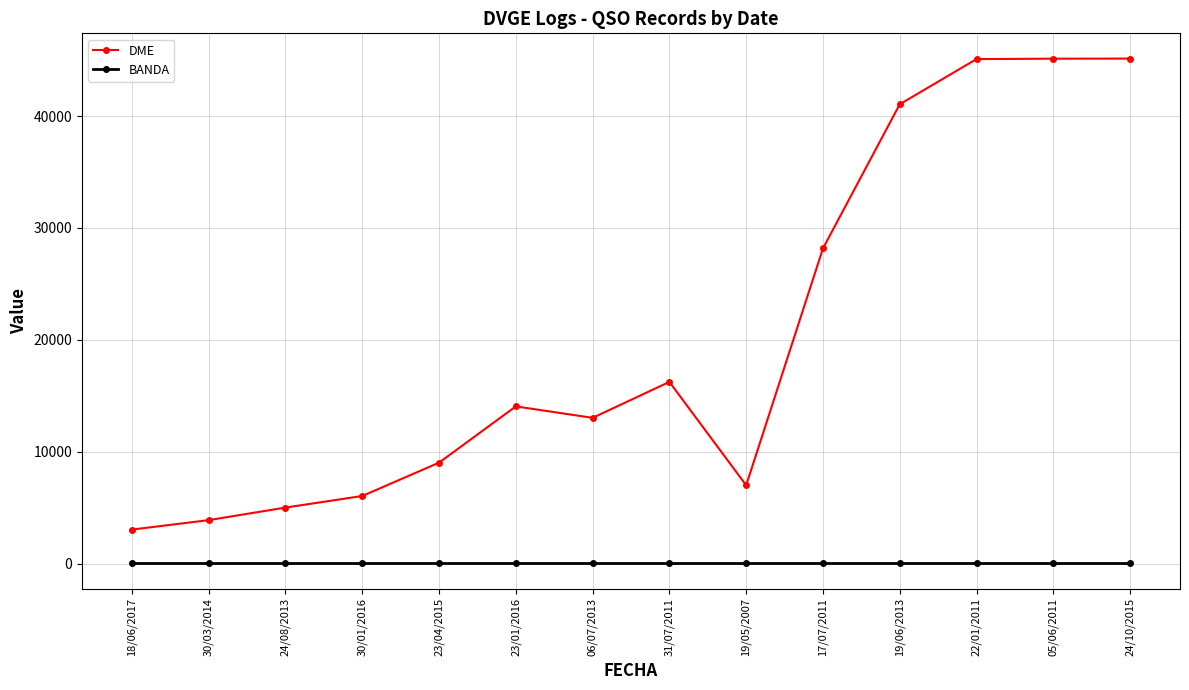

Between 30/01/2016 and 22/01/2011, which series saw the biggest shift?

DME